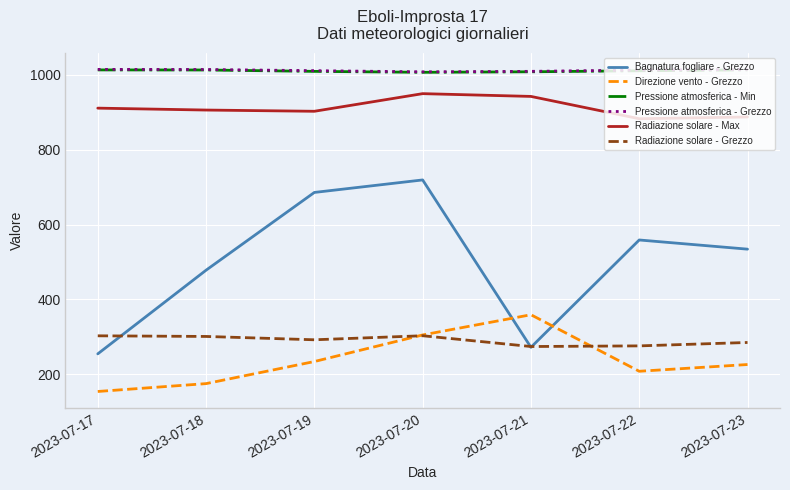

What is the average value of the Direzione vento - Grezzo series?

237.3